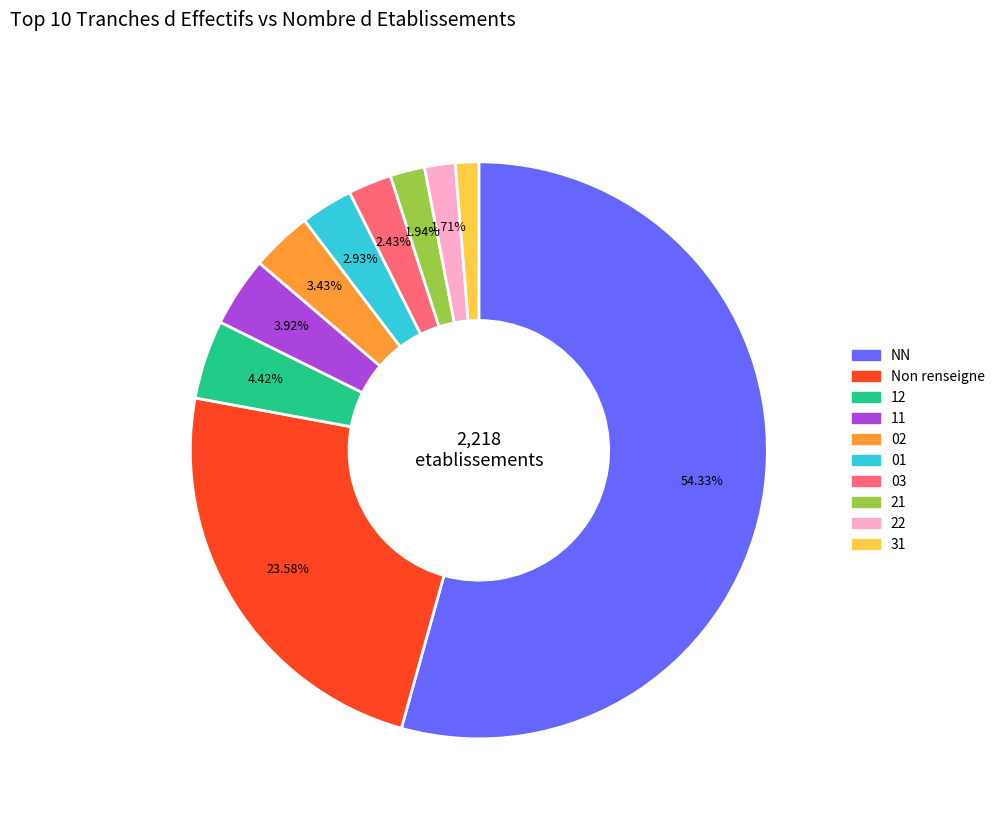

Is there any slice that represents more than half of the pie?

Yes